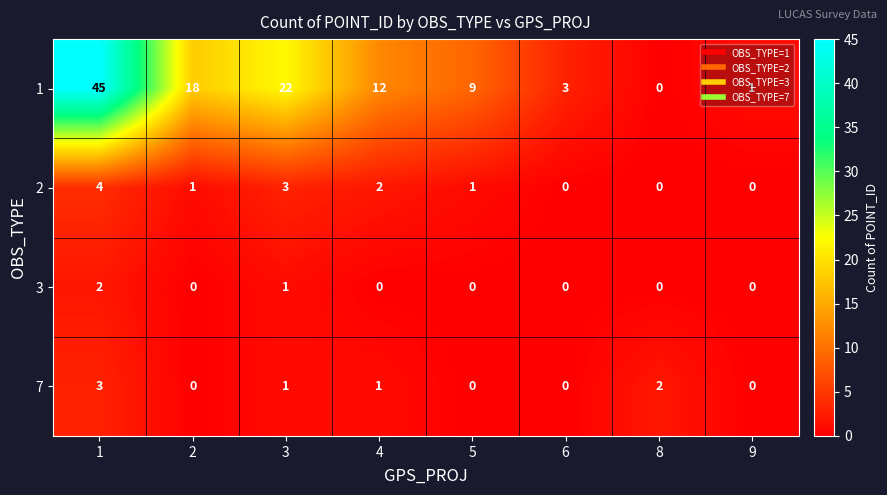

What is the maximum value shown in the chart?

45